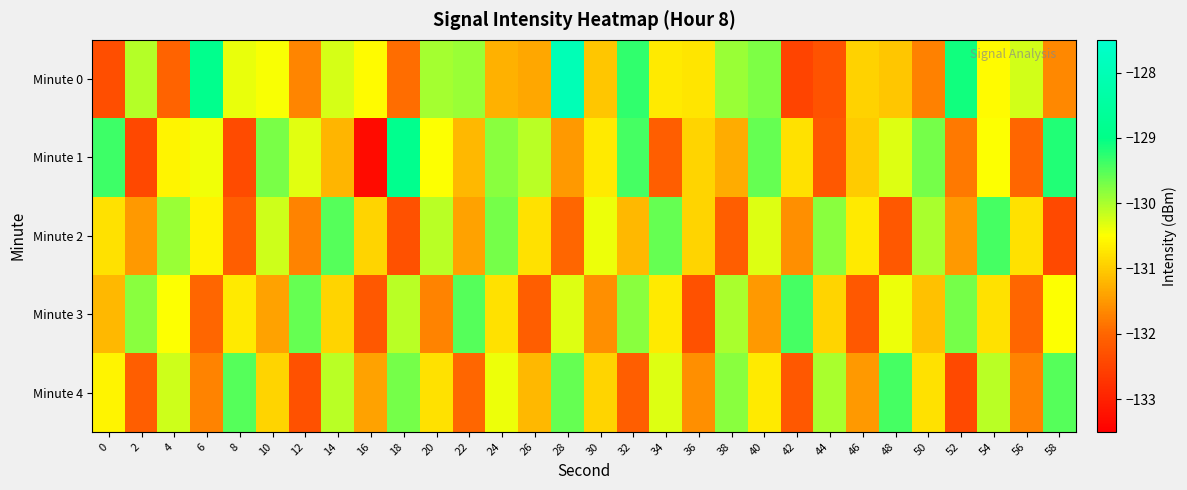

Which series has the largest total across all categories?

Minute 0